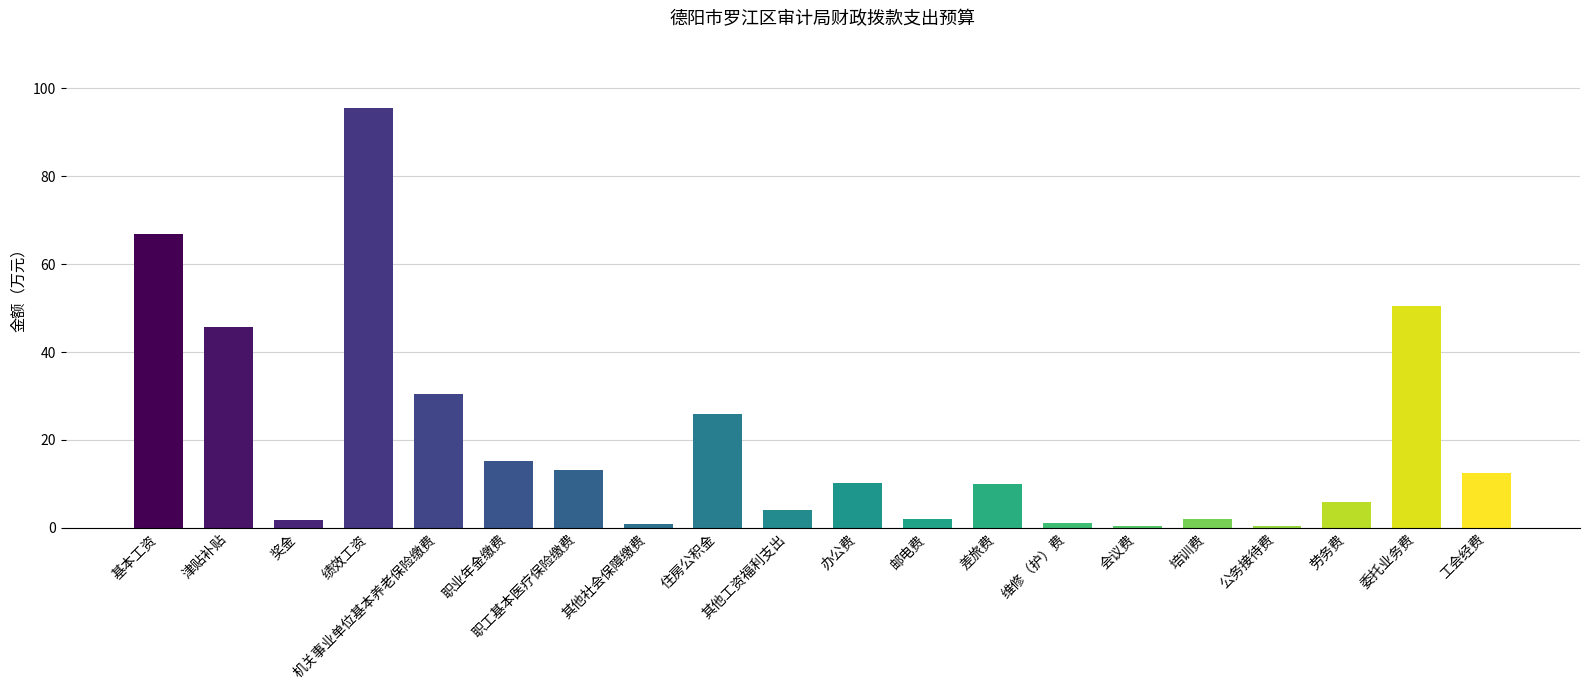

What is the change in value from 职工基本医疗保险缴费 to 会议费?

-12.6